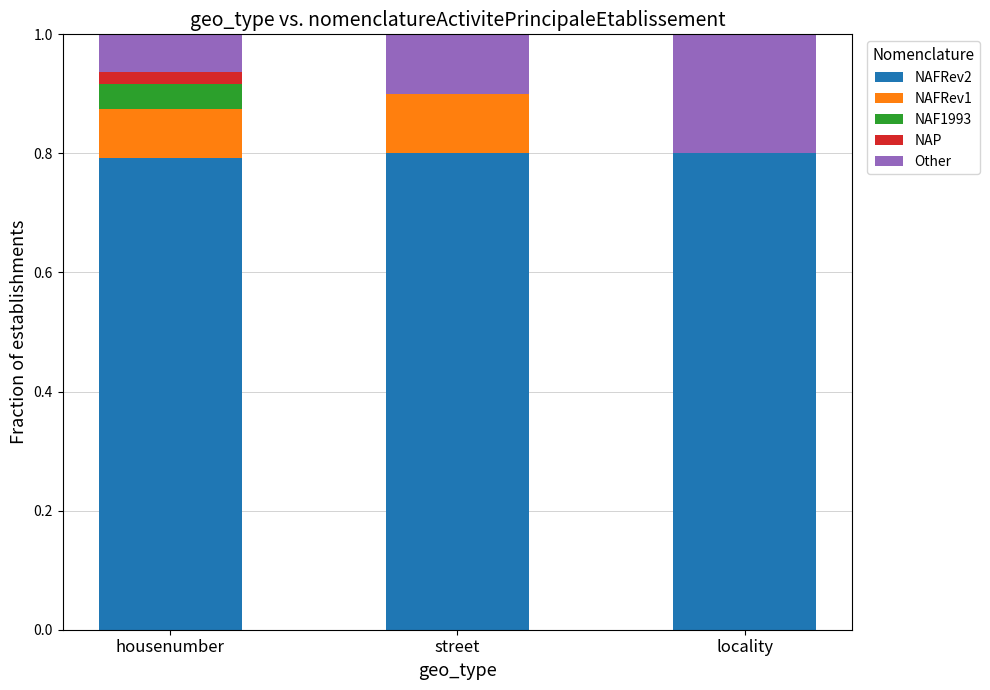

Is it true that NAFRev2 equals 0.8 at locality?

True